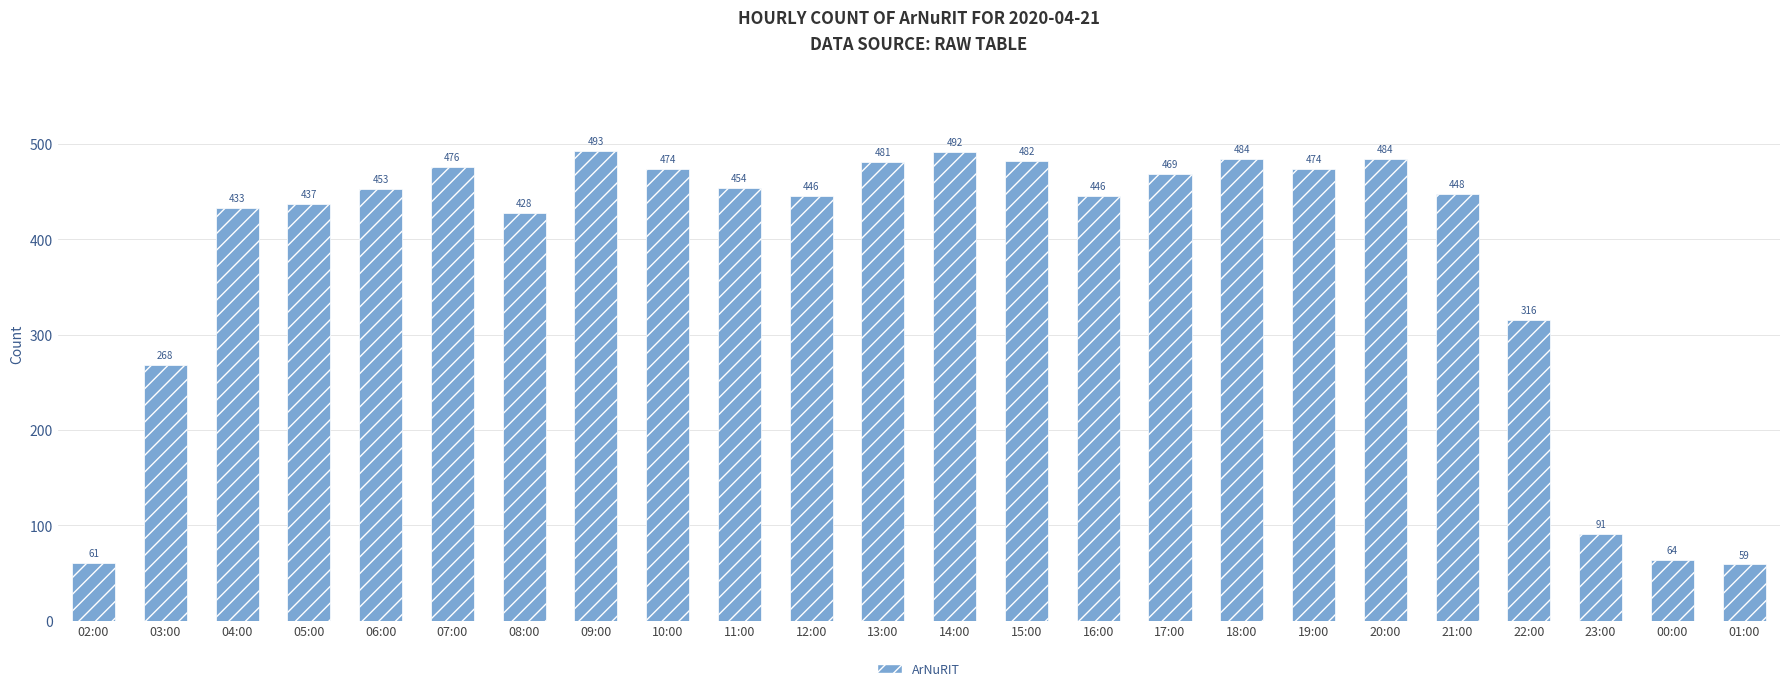

Are the bars horizontal?

No